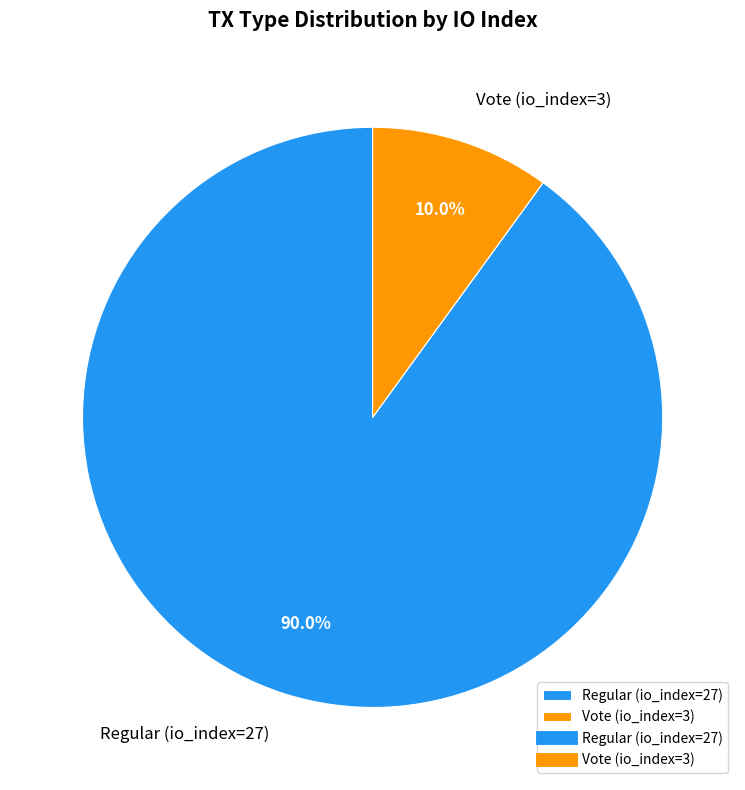

True or false: Regular (io_index=27) accounts for 99% of the total.

False